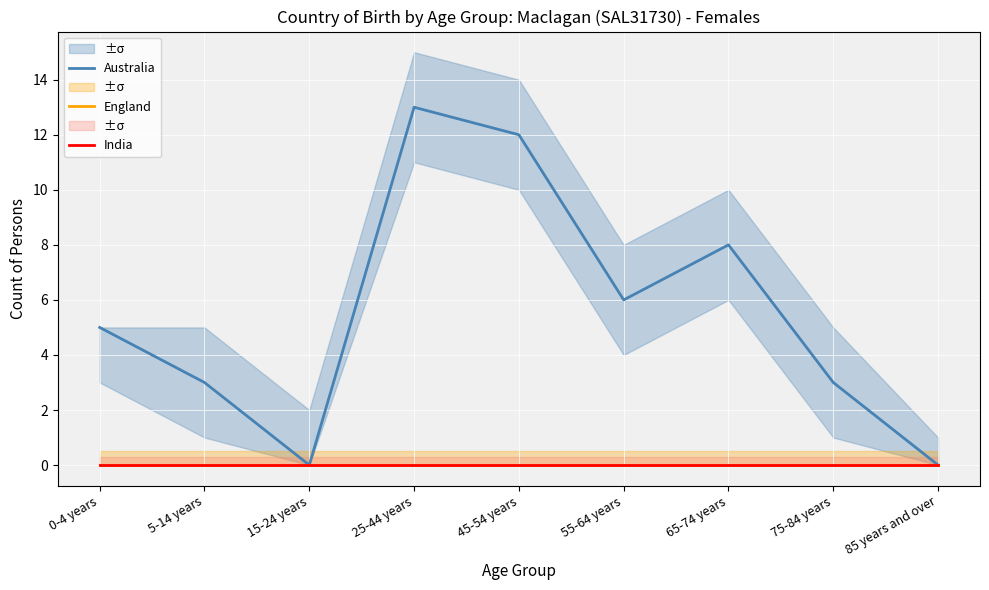

At which label does India reach its minimum?

0-4 years